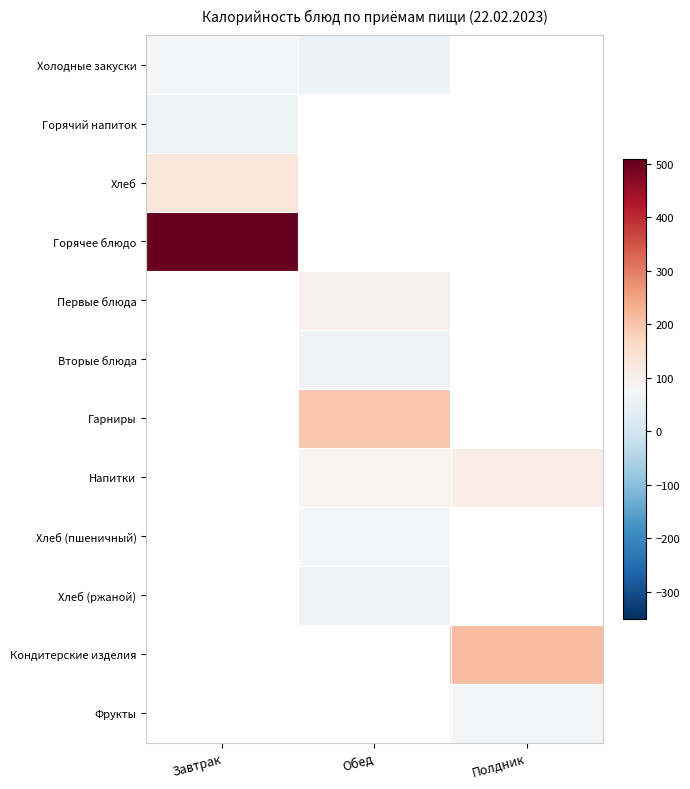

At which category does the chart reach its peak across all series?

Завтрак